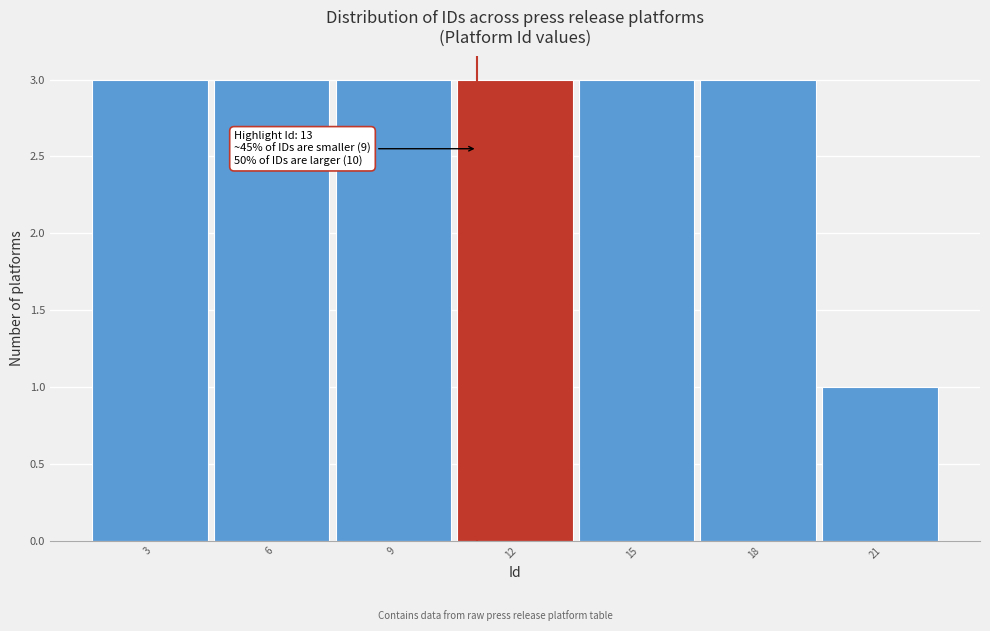

Reading right to left, transcribe all the data shown in this chart.

1	3	3	3	3	3	3